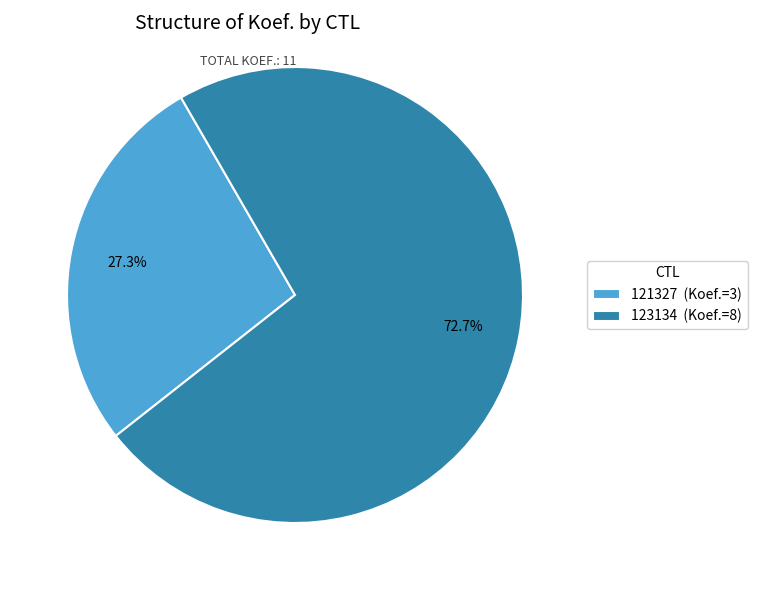

Which slice is the largest?

123134